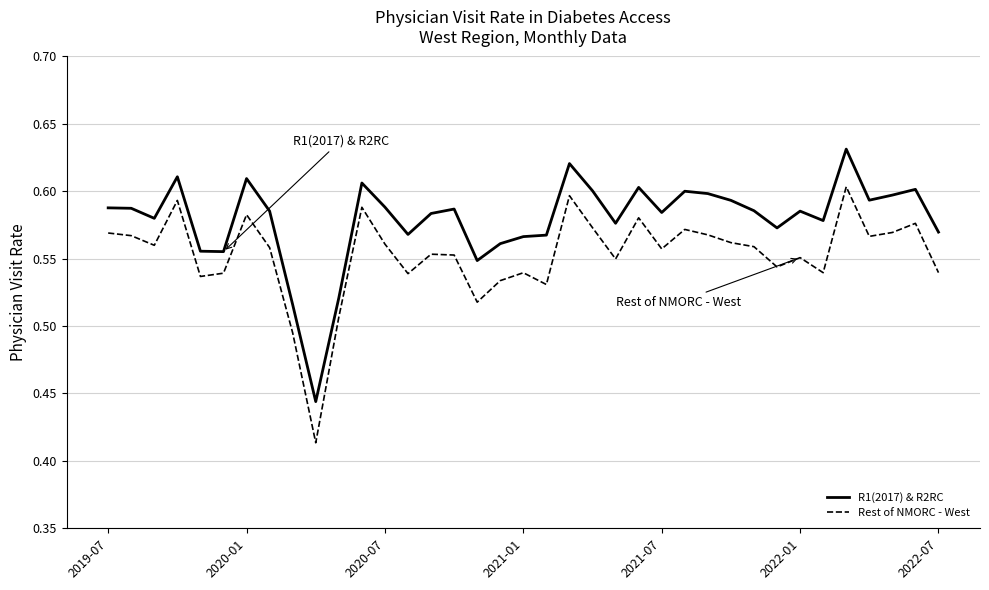

List the series in order of their overall mean, highest first.

R1(2017) & R2RC, Rest of NMORC - West